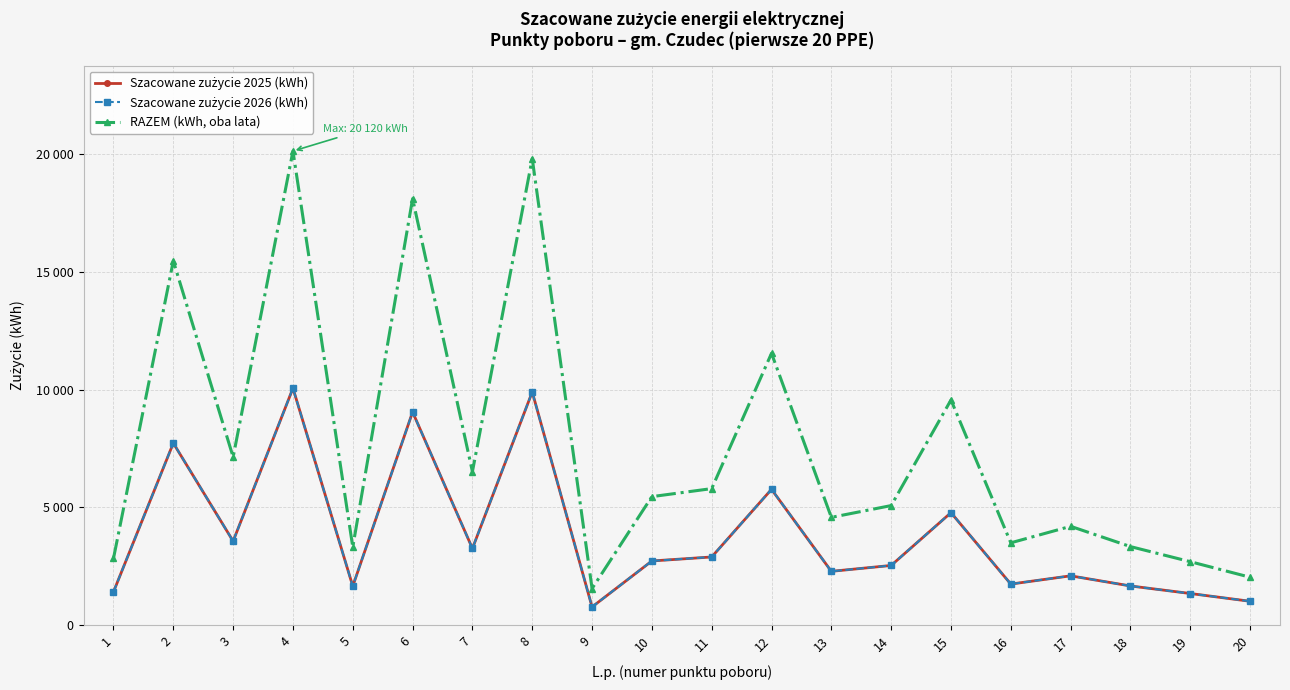

Does the chart have visible grid lines?

Yes